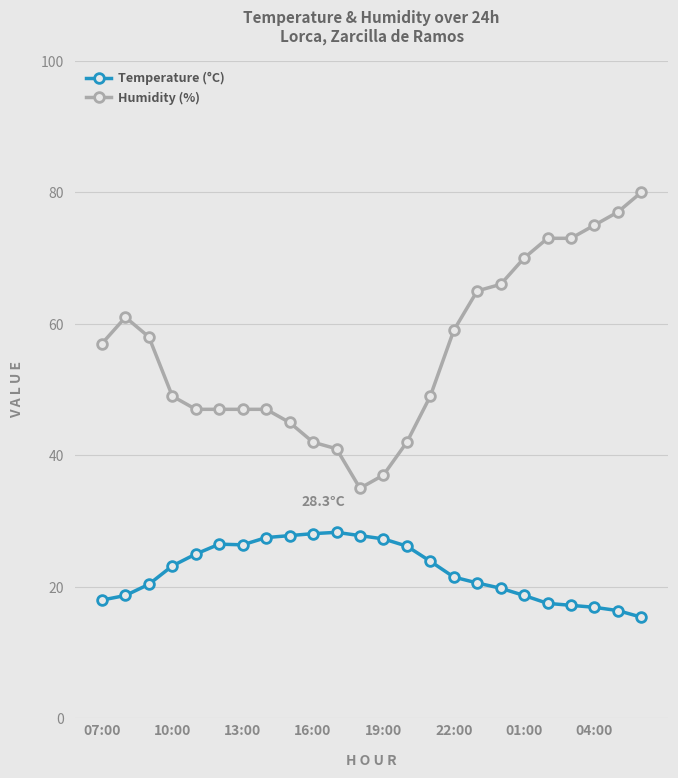

List the series in order of their overall mean, lowest first.

Temperature (°C), Humidity (%)